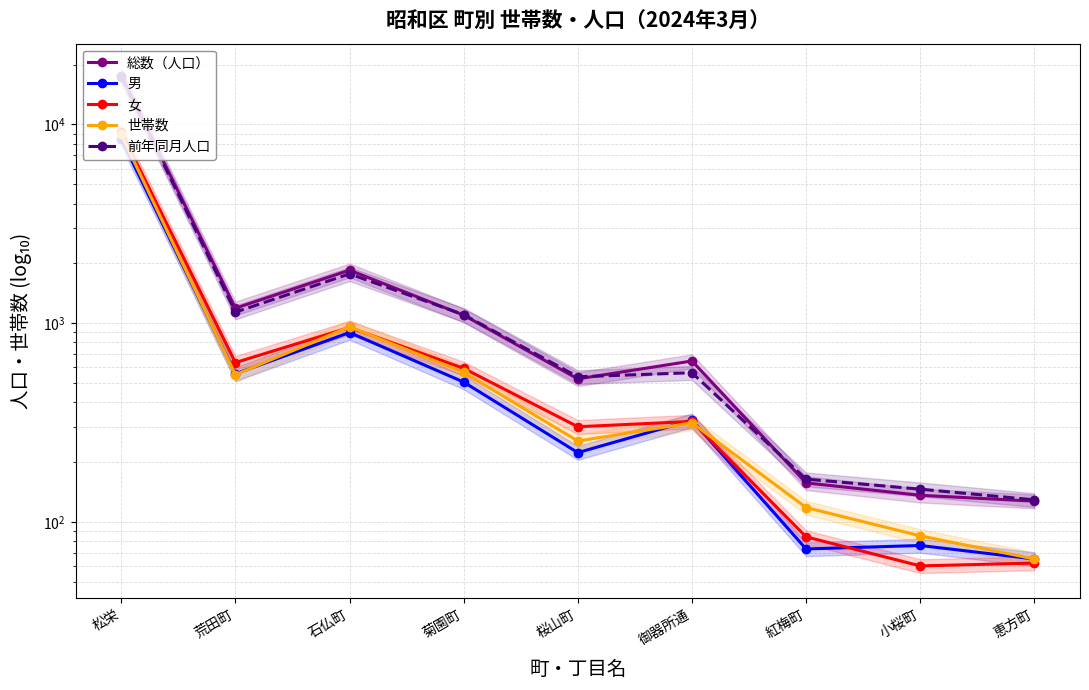

What is the maximum value for 世帯数?

8905